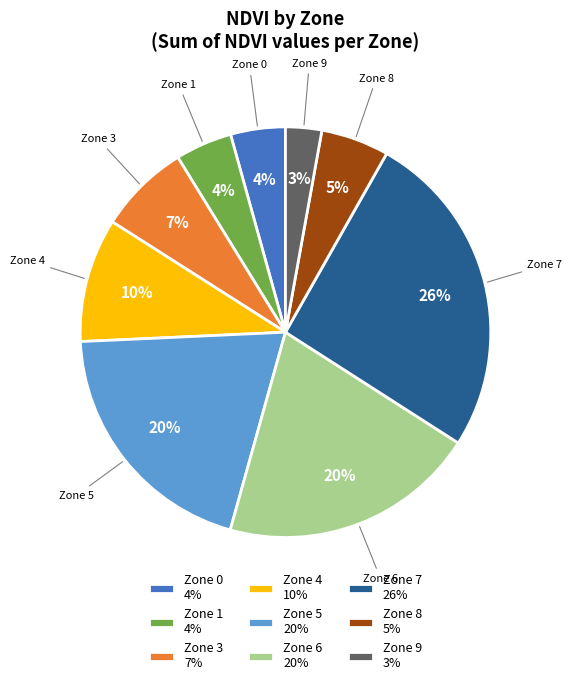

Approximately how many times larger is the value at Zone 8 compared to Zone 3?

0.7